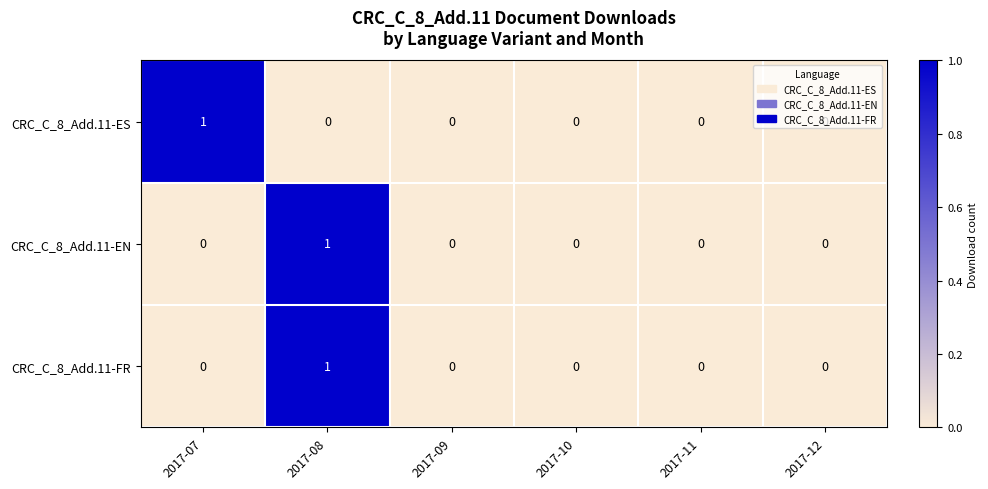

The value of CRC_C_8_Add.11-EN at 2017-12 is 0. True or false?

True